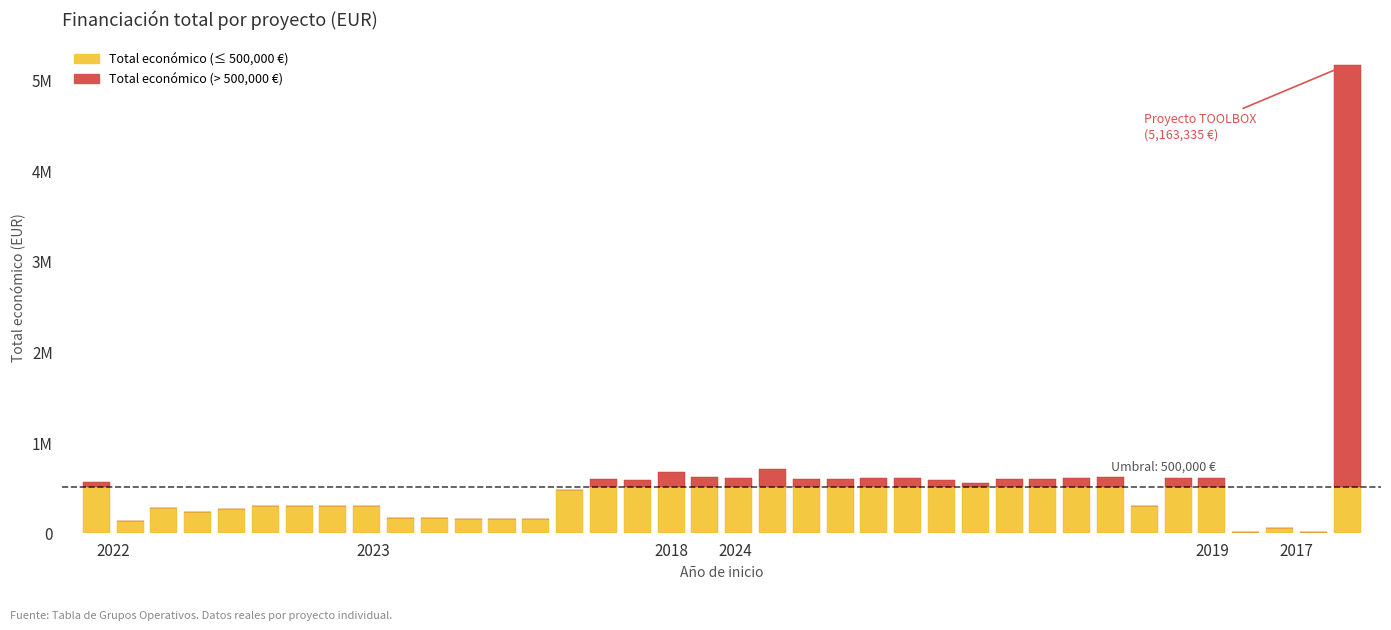

The value of Total económico (> umbral) at 24 is 67412. True or false?

False